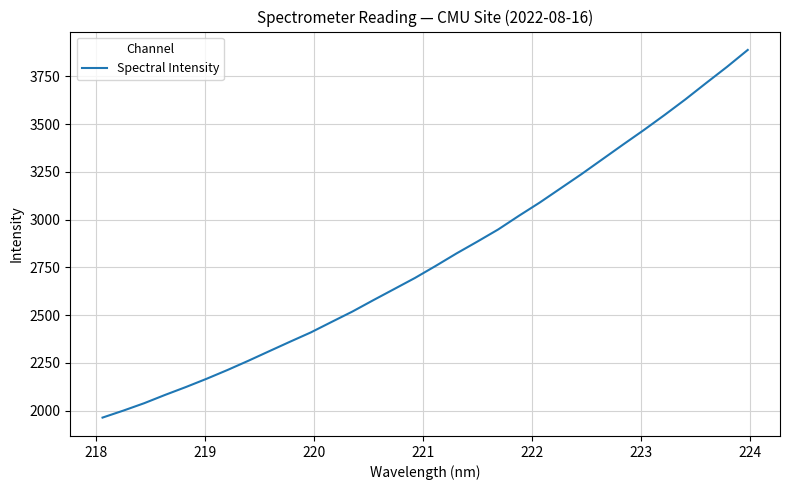

What is the difference between the maximum and minimum values?

1925.3